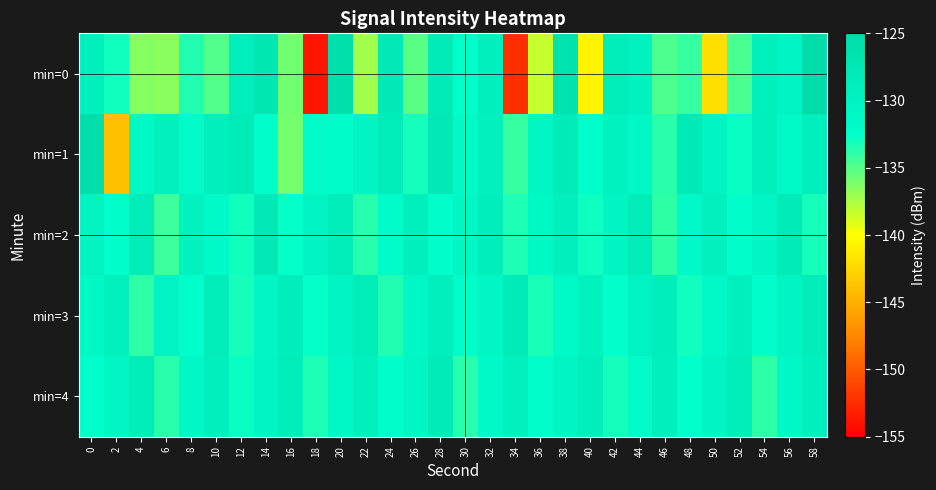

Reading right to left, what are all the values shown in this chart?

min=0: 58=-125.2	56=-130.2	54=-129.3	52=-134.7	50=-142.1	48=-134.0	46=-134.7	44=-129.8	42=-128.4	40=-140.7	38=-126.6	36=-138.3	34=-152.4	32=-129.0	30=-132.5	28=-128.3	26=-135.1	24=-127.9	22=-137.3	20=-125.6	18=-153.8	16=-135.9	14=-127.5	12=-128.8	10=-135.0	8=-133.5	6=-136.6	4=-136.5	2=-133.1	0=-129.2
min=1: 58=-128.9	56=-131.6	54=-129.4	52=-132.8	50=-130.3	48=-128.1	46=-133.7	44=-131.2	42=-129.9	40=-132.5	38=-128.3	36=-130.8	34=-134.1	32=-129.6	30=-131.4	28=-127.8	26=-133.2	24=-128.7	22=-130.5	20=-132.0	18=-131.9	16=-135.9	14=-132.1	12=-128.2	10=-129.0	8=-131.8	6=-129.5	4=-131.0	2=-143.9	0=-125.5
min=2: 58=-133.1	56=-128.2	54=-130.9	52=-132.3	50=-129.6	48=-131.3	46=-133.8	44=-128.5	42=-130.4	40=-132.9	38=-129.1	36=-131.0	34=-133.4	32=-128.8	30=-130.7	28=-132.1	26=-129.3	24=-131.8	22=-133.6	20=-128.4	18=-130.2	16=-132.7	14=-127.9	12=-133.0	10=-131.5	8=-129.8	6=-134.3	4=-128.6	2=-132.4	0=-130.1
min=3: 58=-128.6	56=-130.5	54=-132.2	52=-129.4	50=-131.4	48=-133.0	46=-128.8	44=-130.2	42=-132.6	40=-129.7	38=-131.5	36=-133.3	34=-128.3	32=-130.8	30=-132.0	28=-129.2	26=-131.0	24=-133.5	22=-128.5	20=-130.3	18=-132.7	16=-128.9	14=-130.6	12=-133.2	10=-128.7	8=-132.4	6=-130.1	4=-133.8	2=-129.5	0=-131.2
min=4: 58=-129.4	56=-131.0	54=-133.9	52=-128.7	50=-130.5	48=-132.6	46=-129.1	44=-131.7	42=-133.2	40=-128.9	38=-130.3	36=-132.1	34=-129.6	32=-131.4	30=-133.6	28=-128.2	26=-130.7	24=-132.5	22=-129.3	20=-131.1	18=-133.4	16=-128.6	14=-130.4	12=-132.8	10=-129.0	8=-131.2	6=-133.7	4=-128.4	2=-130.8	0=-132.3